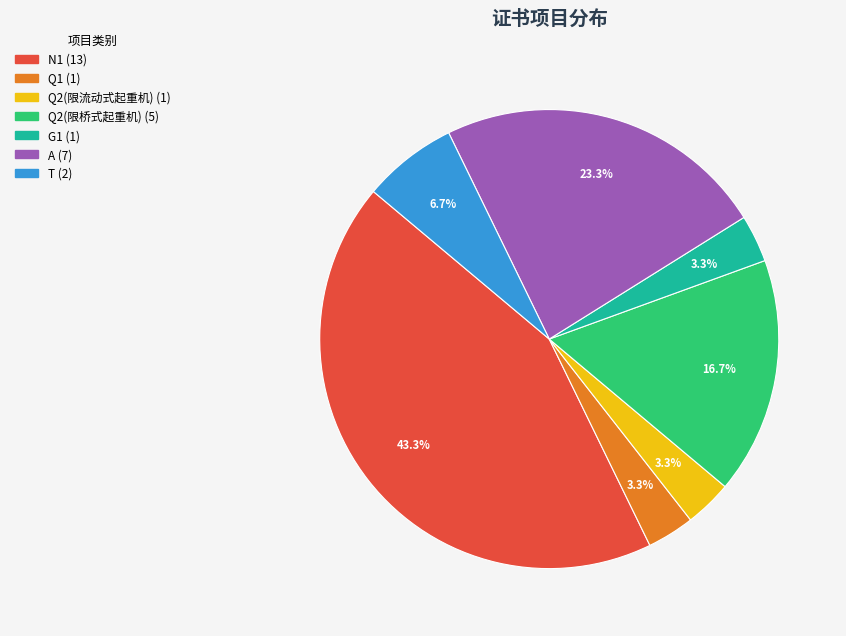

Is there any slice that represents more than half of the pie?

No